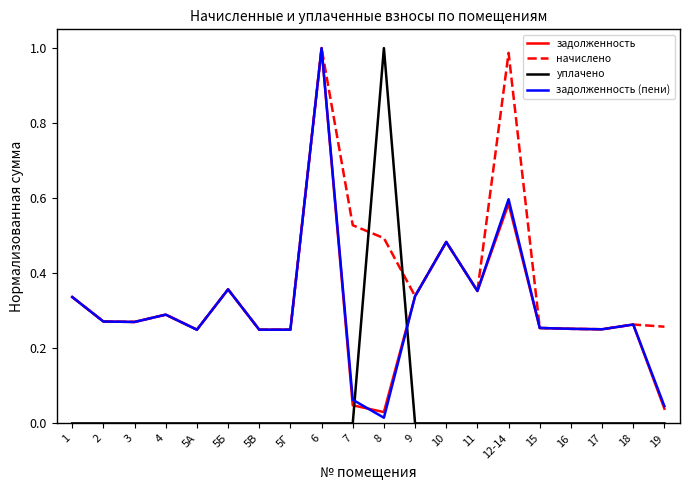

At which category is the sum across all series the highest?

6